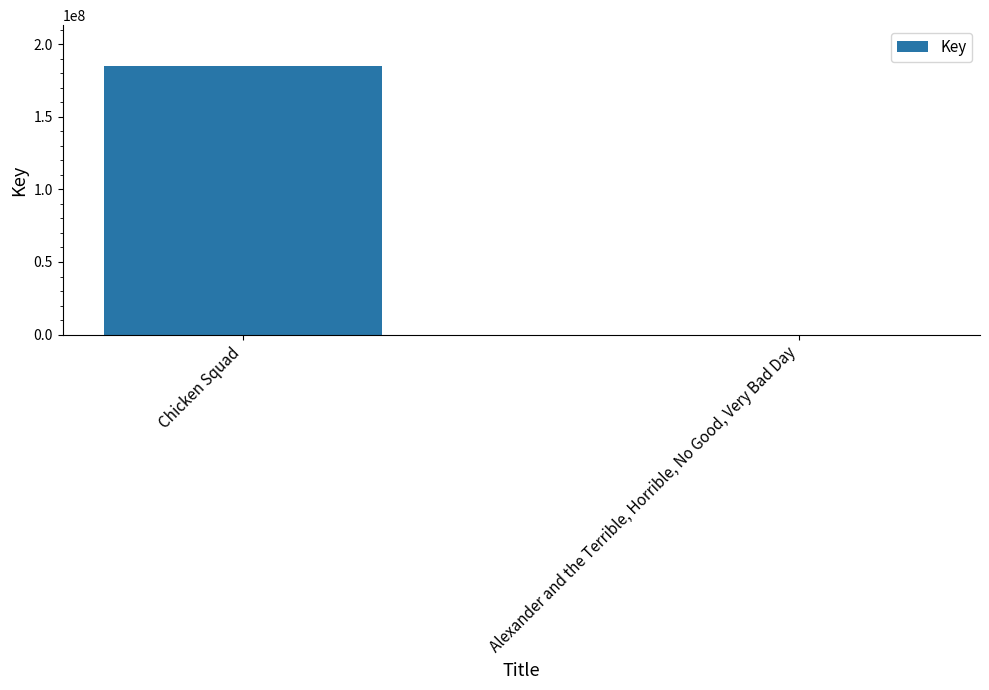

The chart shows a value of 102052439 at Chicken Squad. True or false?

False